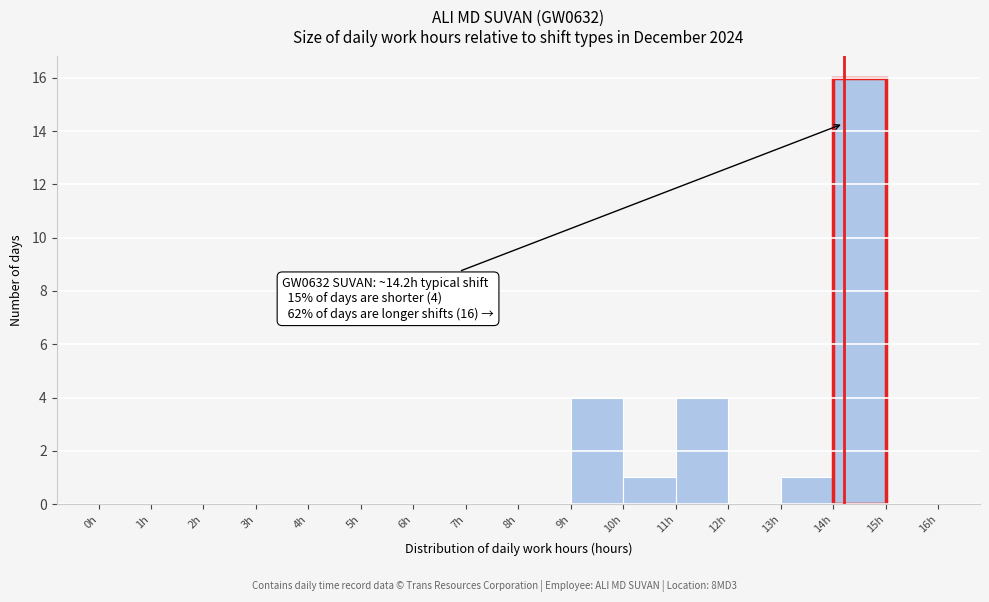

Over which range of the x-axis is the bar tallest?

14 to 15